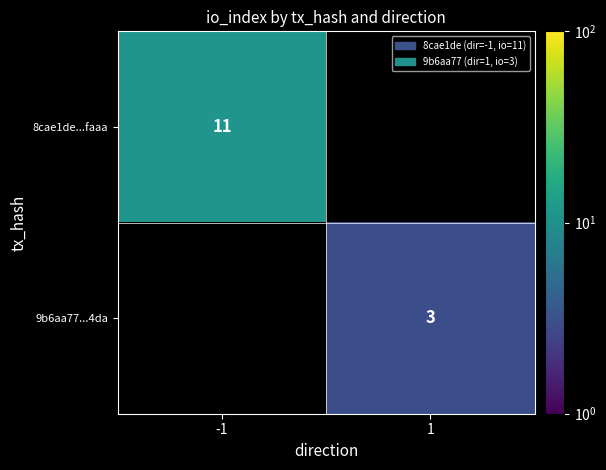

True or false: 9b6aa77...4da has a value of 1 at 1.

False